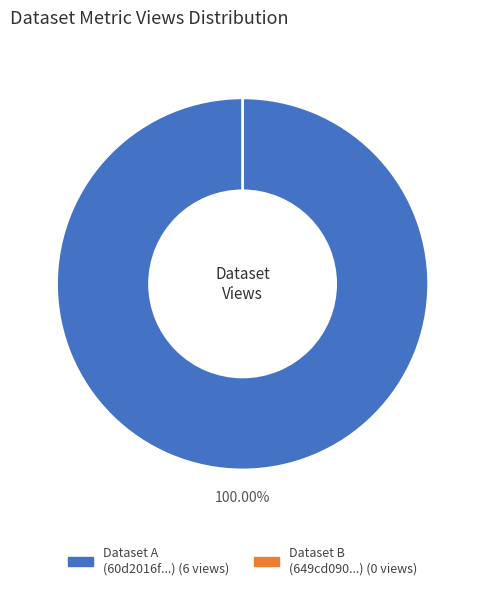

Rank the categories by value from lowest to highest.

649cd090078190ea902176f9, 60d2016f0781901de963324f